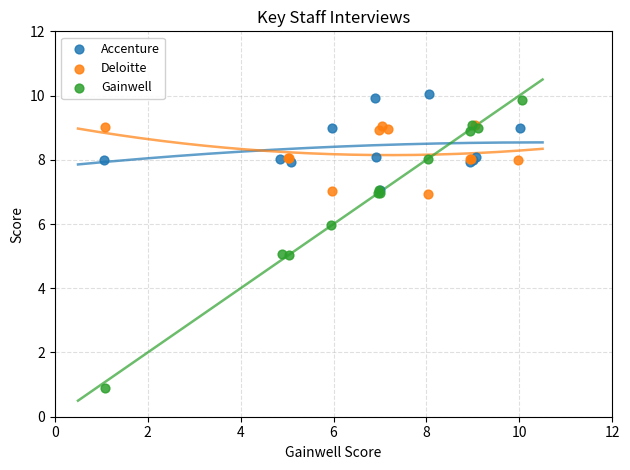

Which series reaches the maximum Y coordinate?

Accenture